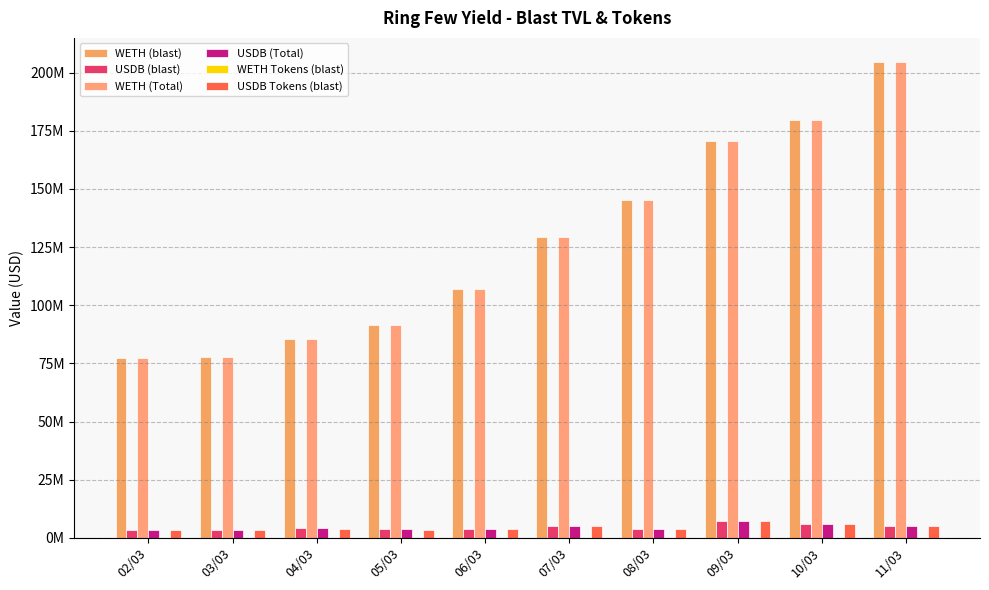

Does the chart contain stacked bars?

No